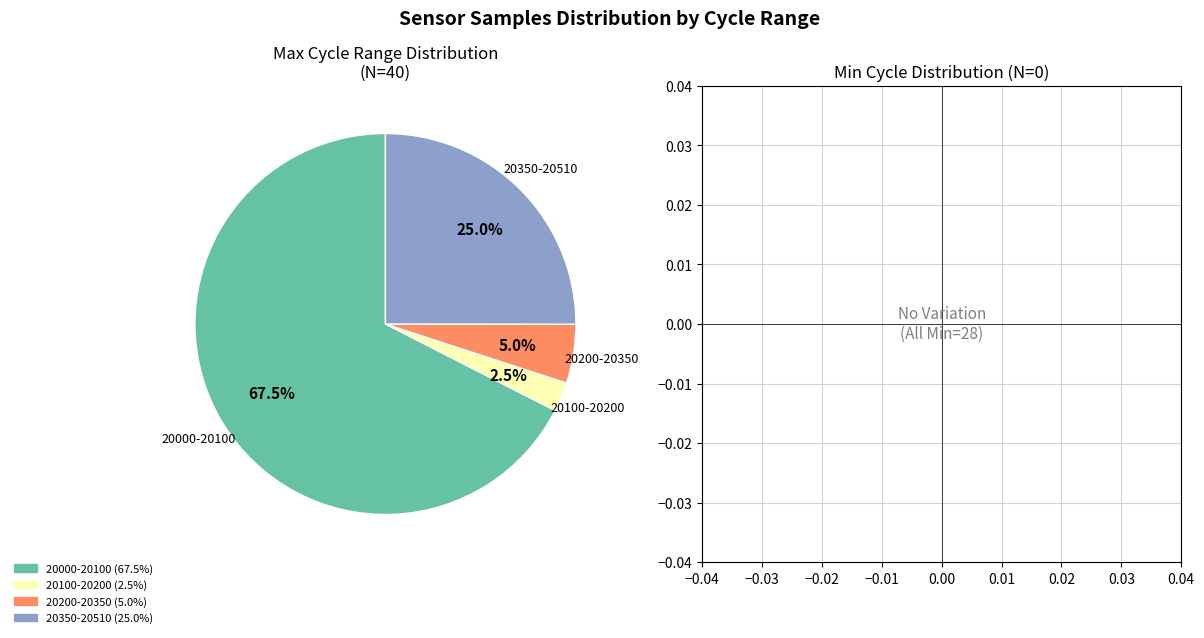

How many segments does this pie chart have?

4